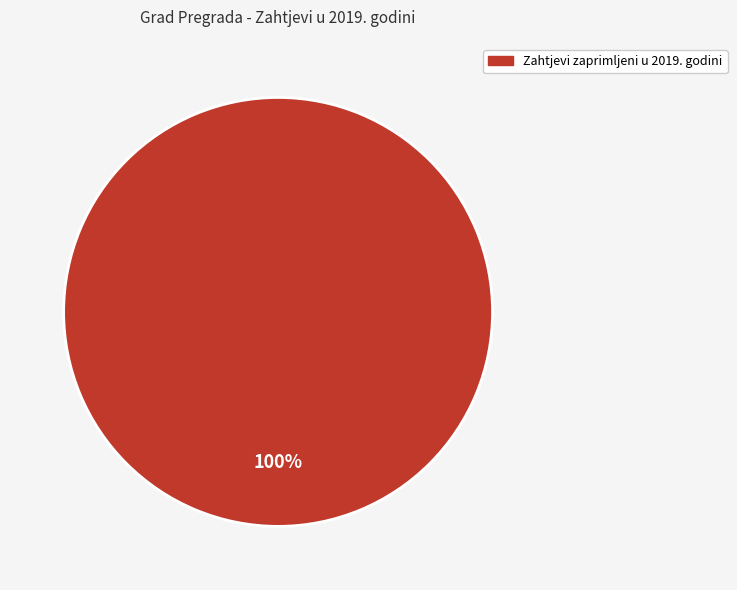

How many slices are in this pie chart?

1